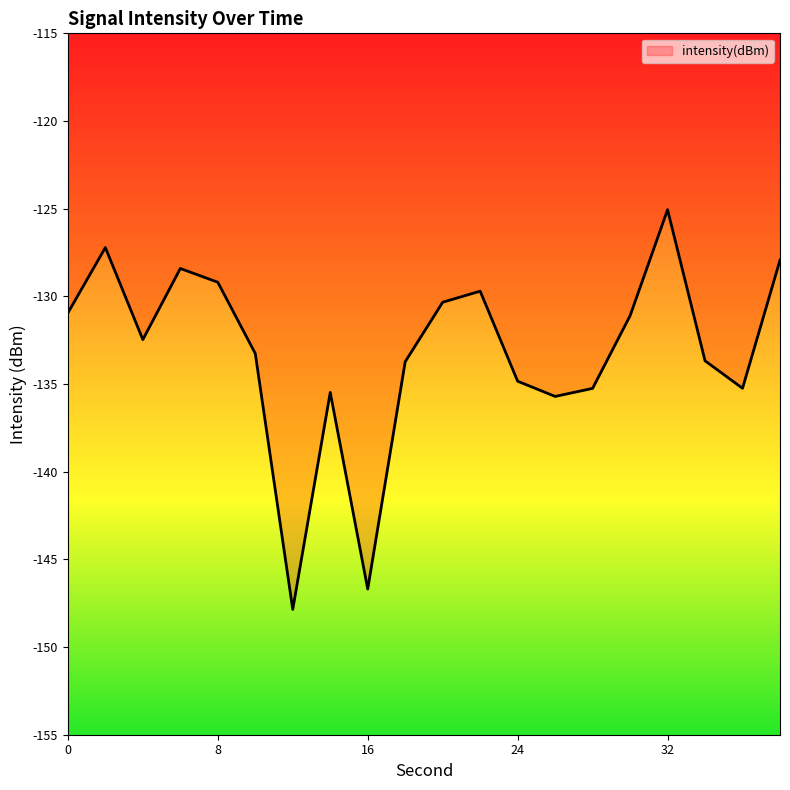

What is the minimum value shown in the chart?

-147.9